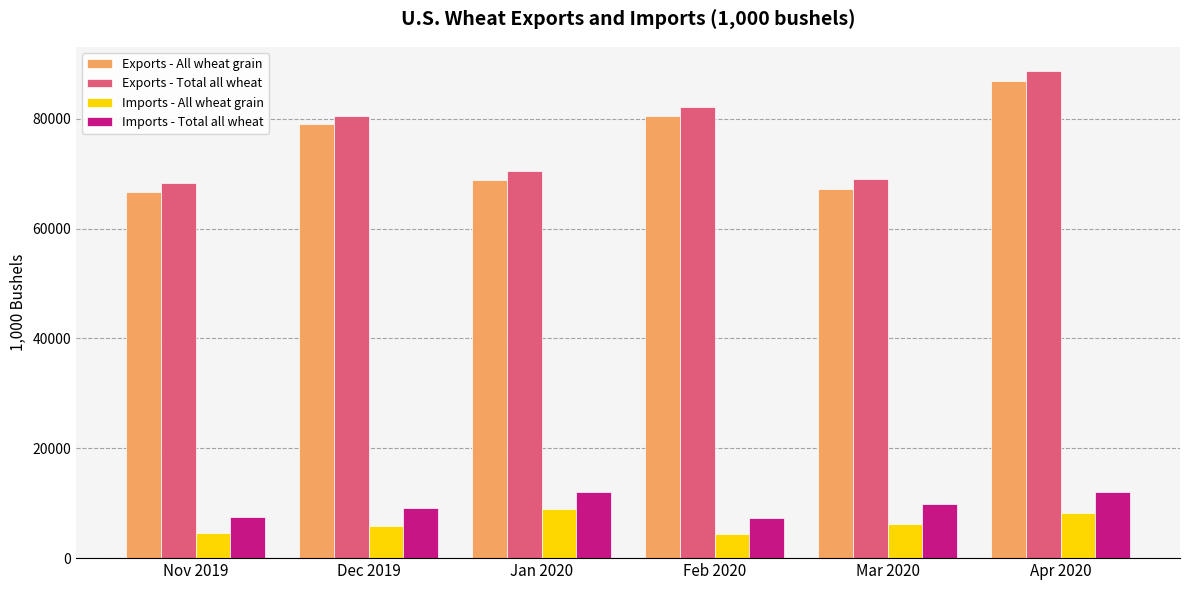

What is the label of the 5th bar from the left?

Mar 2020